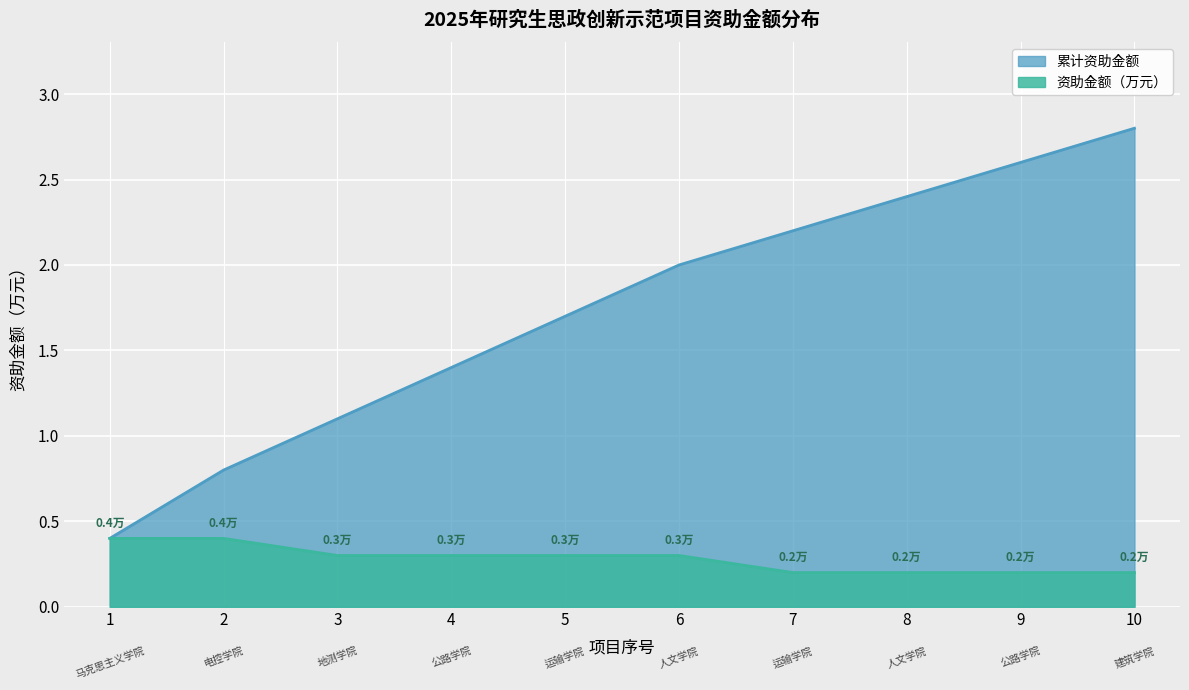

Reading left to right, transcribe all the data shown in this chart.

资助金额（万元）: 1=0.4	2=0.4	3=0.3	4=0.3	5=0.3	6=0.3	7=0.2	8=0.2	9=0.2	10=0.2
累计资助金额: 1=0.4	2=0.8	3=1.1	4=1.4	5=1.7	6=2.0	7=2.2	8=2.4	9=2.6	10=2.8